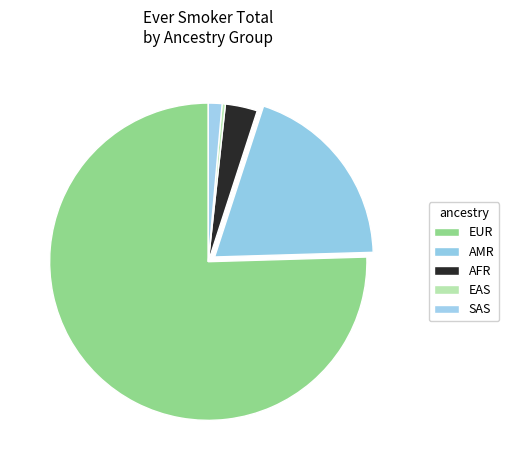

What is the majority slice?

EUR